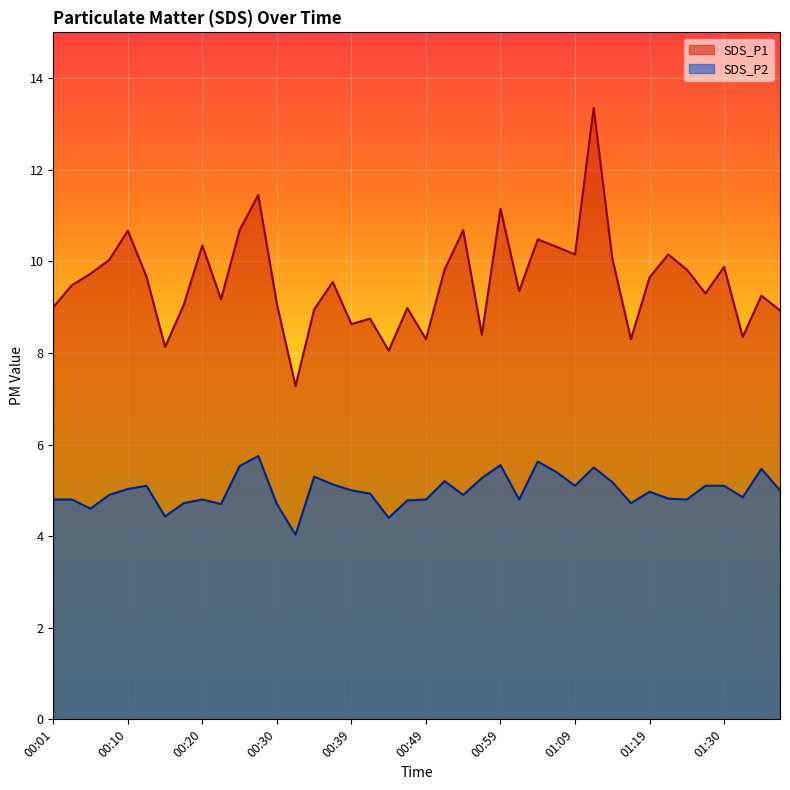

What is the sum of the SDS_P2 values at 00:30 and 00:49?

9.5